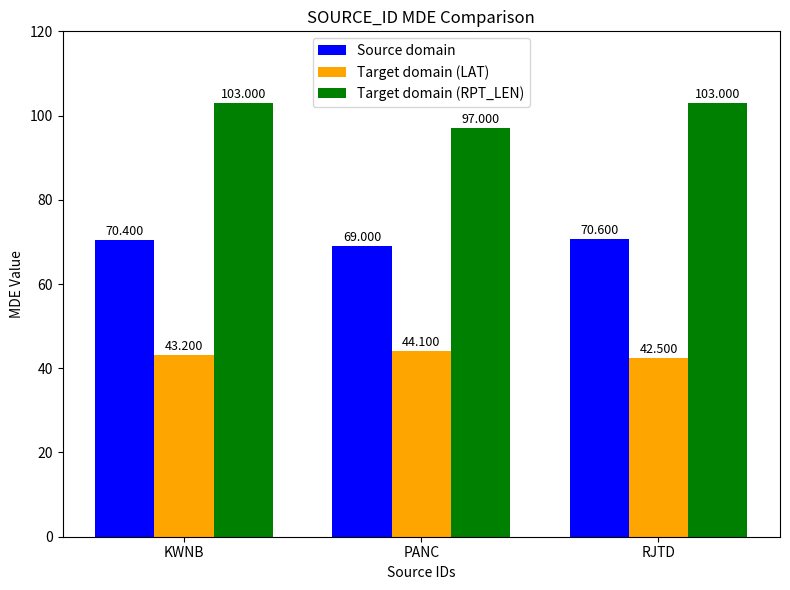

What is the spread (max minus min) of values at KWNB?

59.8